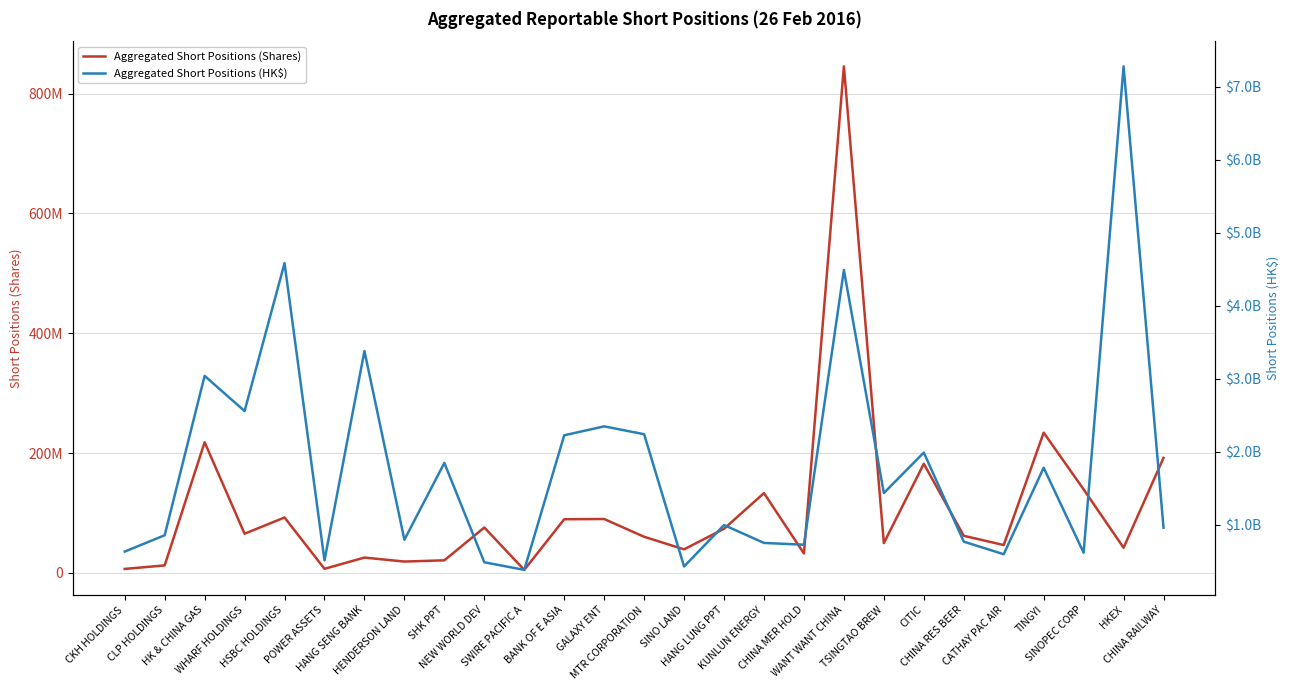

What is the maximum value for Aggregated Short Positions (Shares)?

845313099